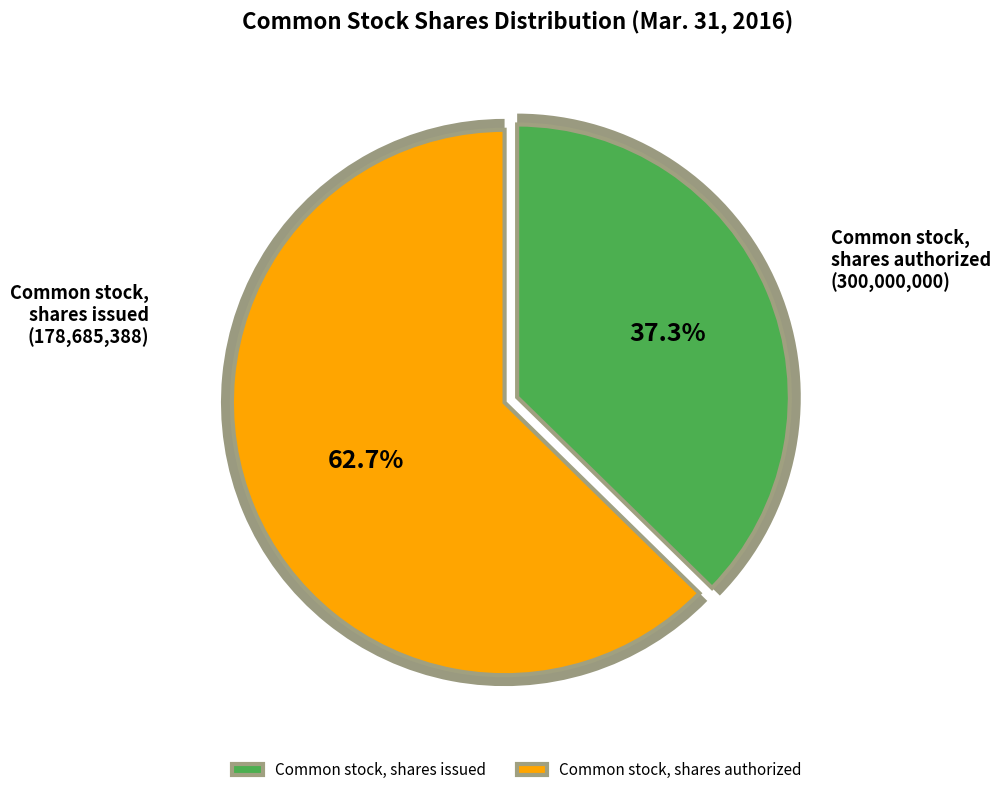

To the nearest percent, what is the combined percentage of Common stock, shares authorized and Common stock, shares issued?

100%